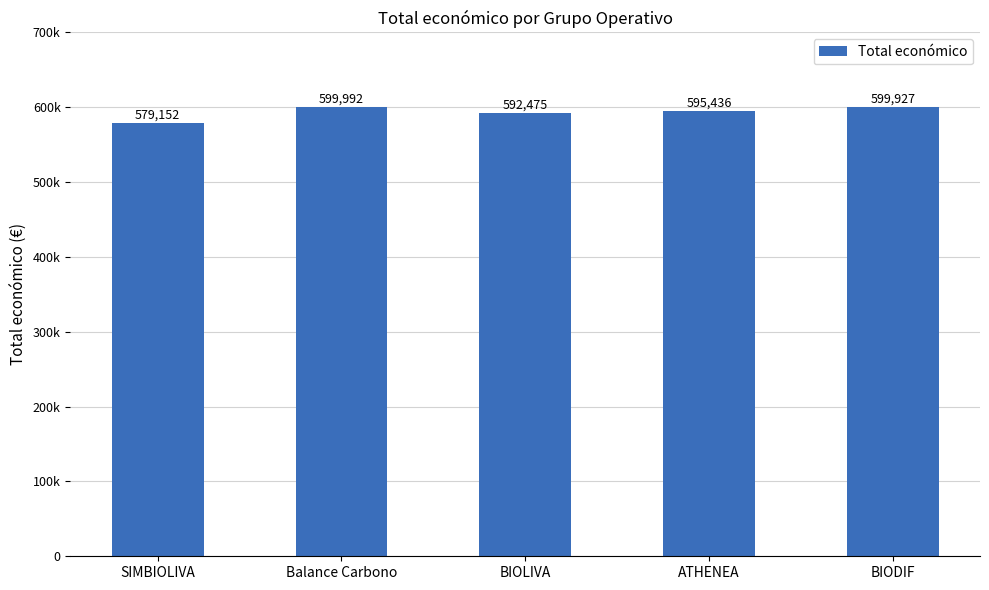

How many values are below 595436?

2